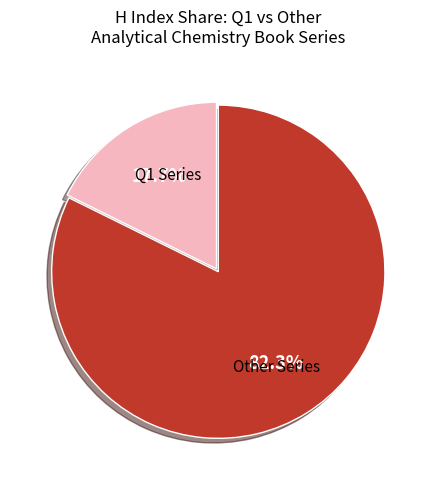

Does any single category account for the majority?

Yes